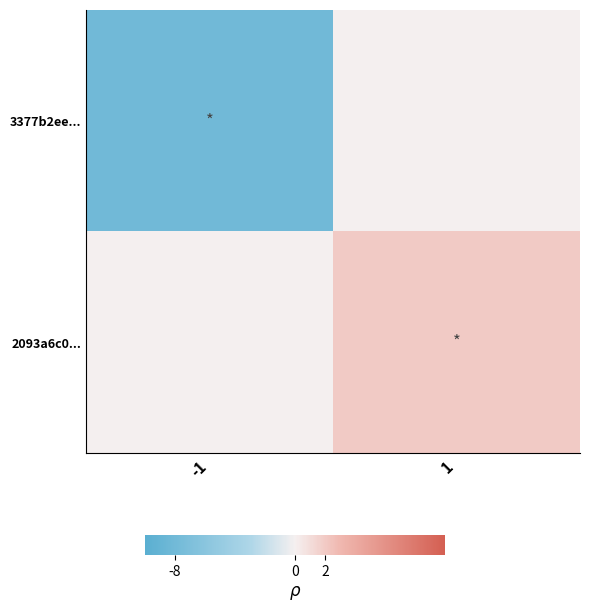

Reading right to left, list all the values displayed in this chart.

3377b2ee...: 1=0	-1=-8
2093a6c0...: 1=2	-1=0